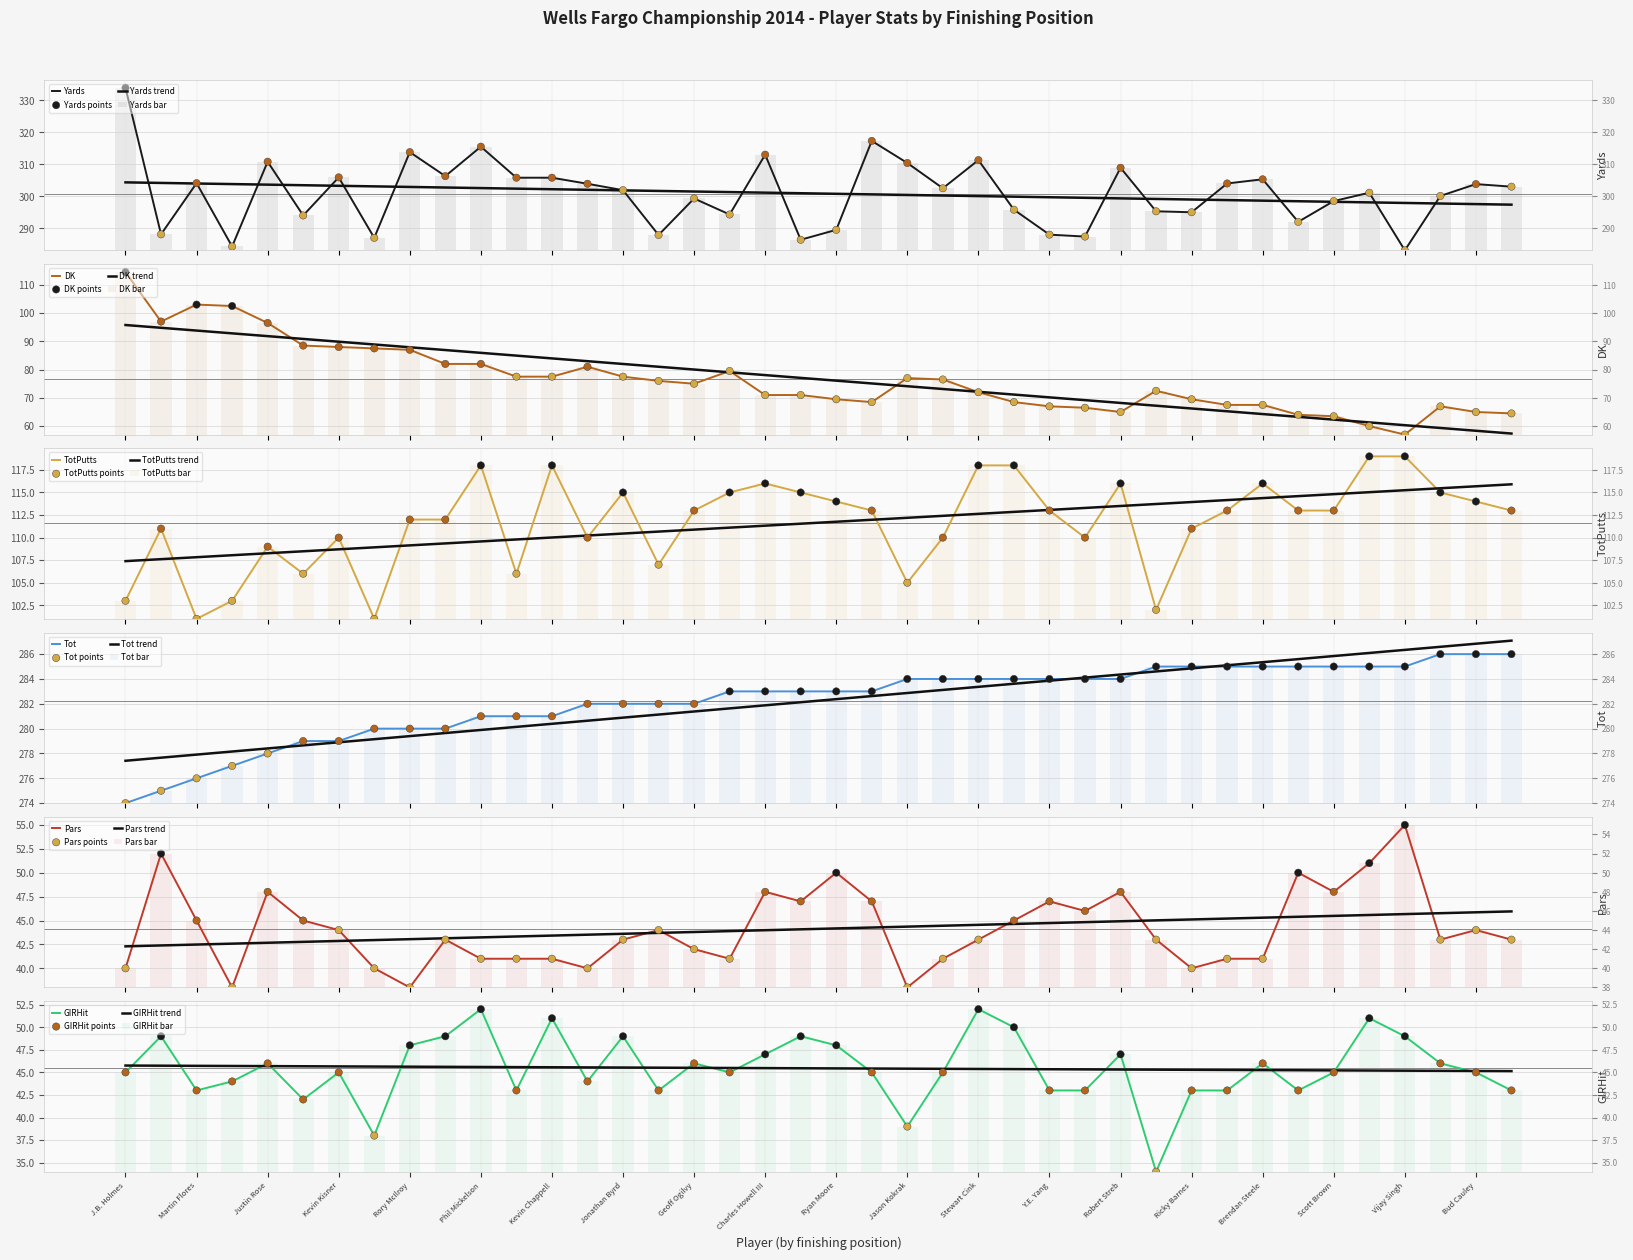

Which series has the largest Y range (max minus min)?

DK